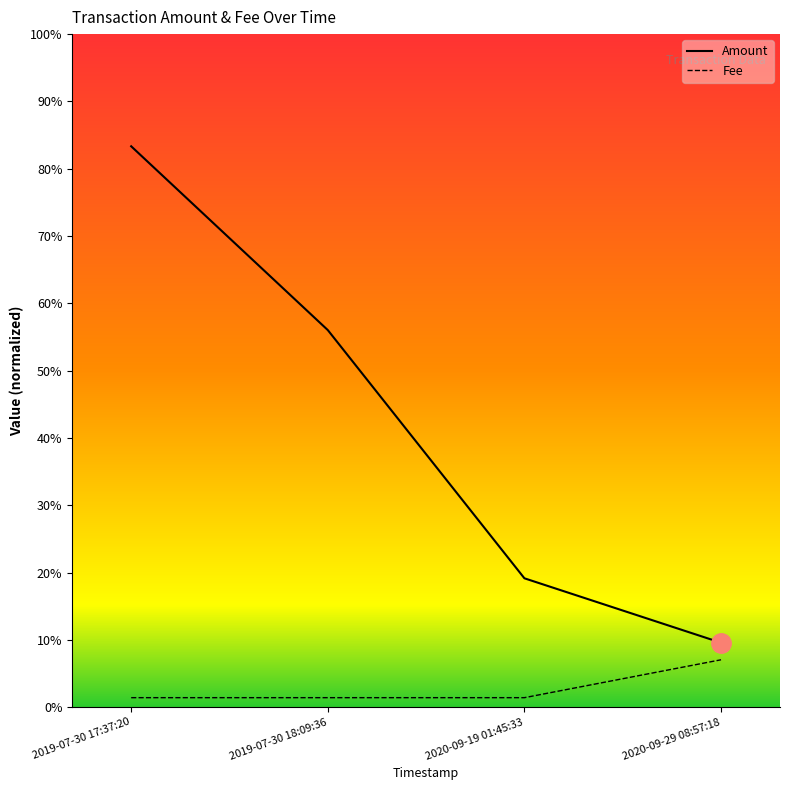

Is this an area chart (filled region under the line)?

Yes